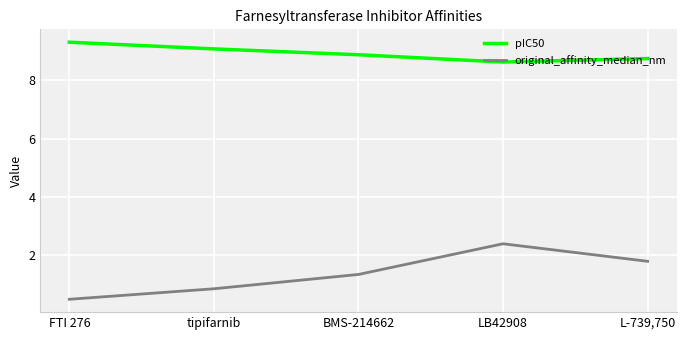

True or false: pIC50 and original_affinity_median_nm intersect in this chart.

False